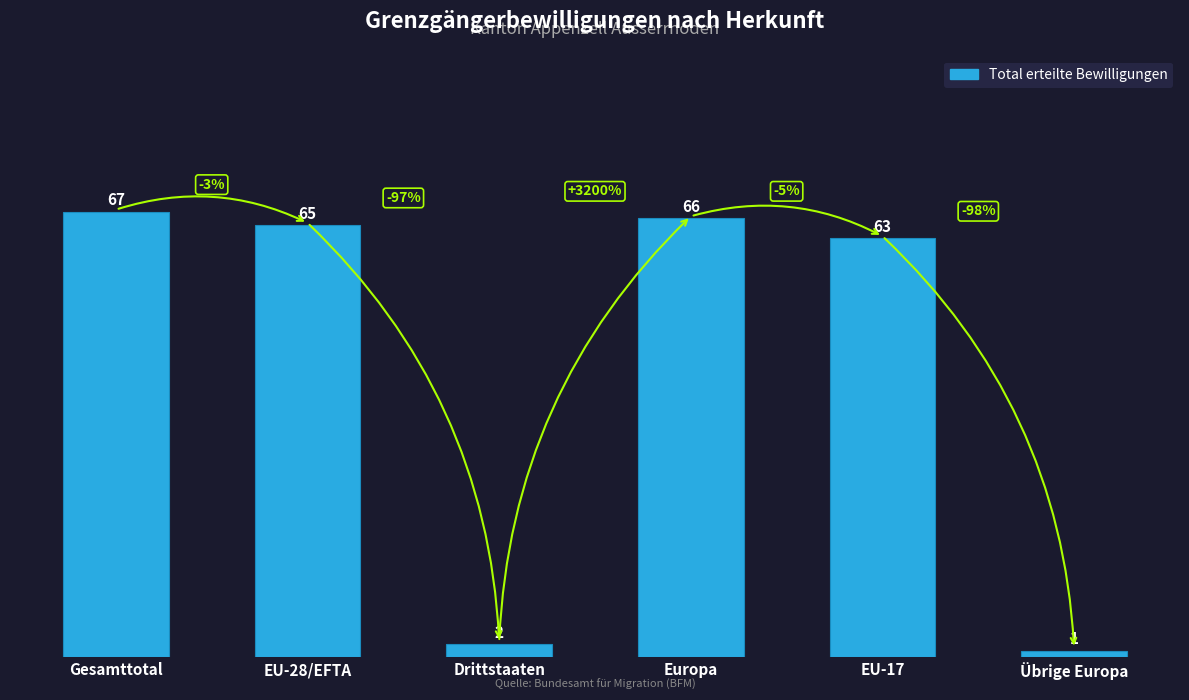

Where is the data nearest to the value 34?

EU-17